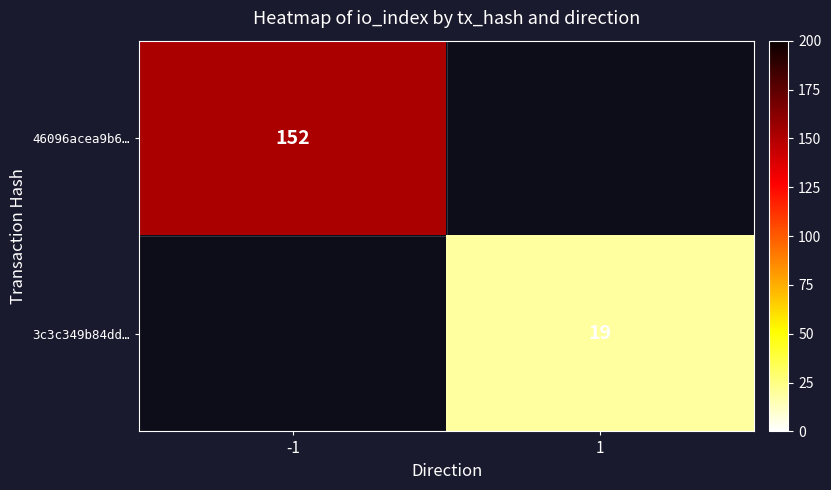

The value of 46096acea9b6… at -1 is 152. True or false?

True